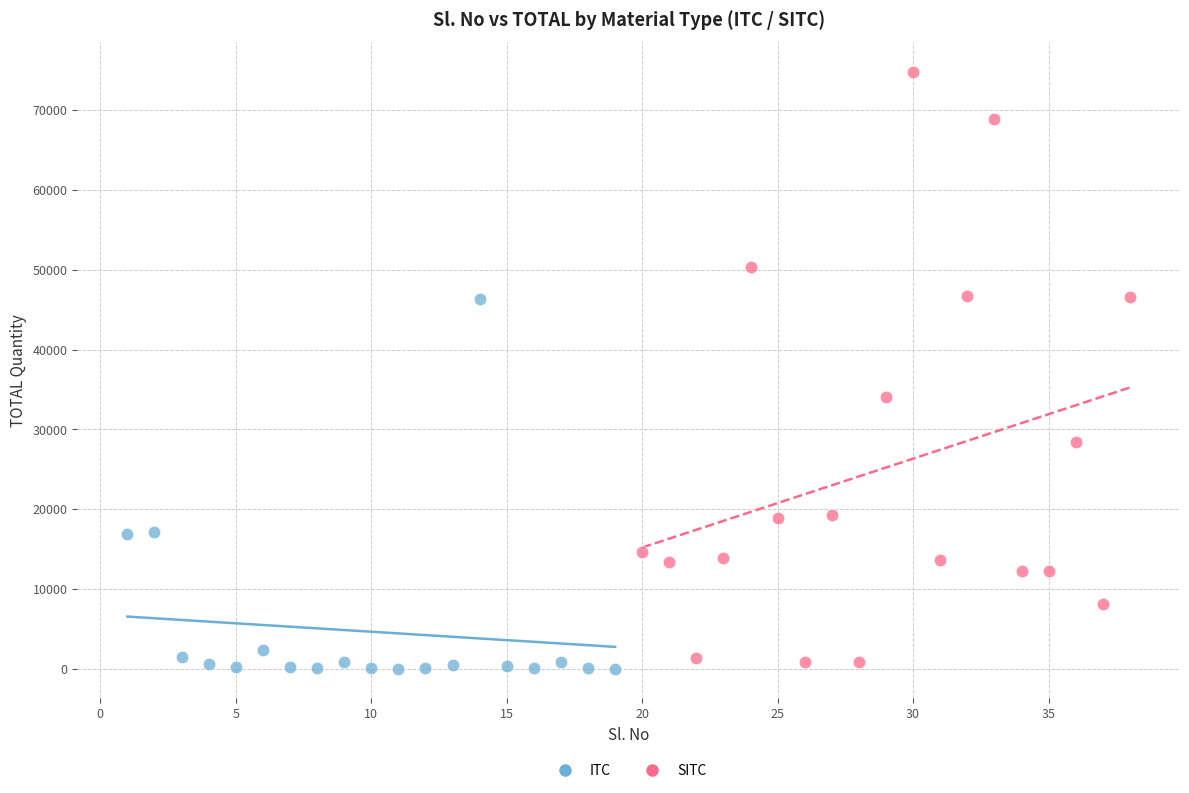

Which series has the widest spread of Y values?

SITC